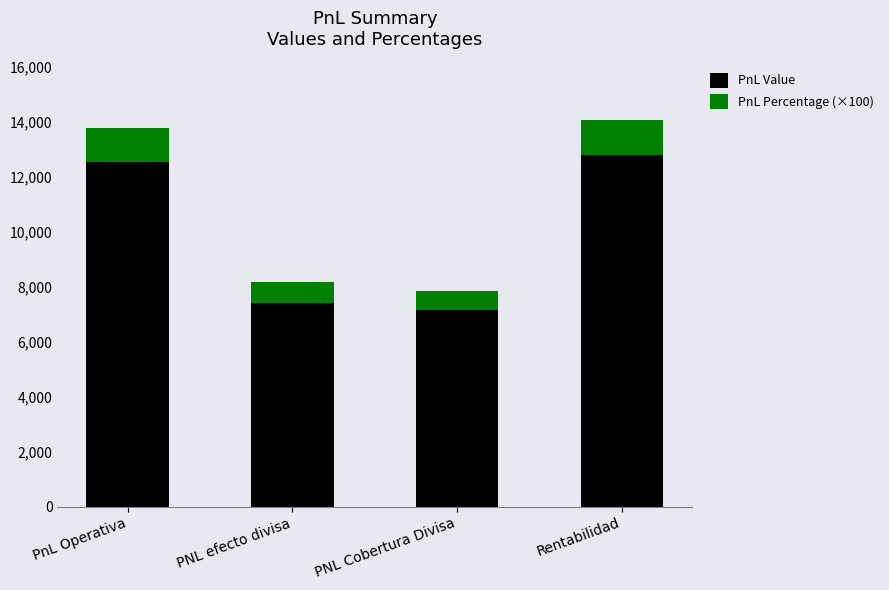

Is it true that PnL Value equals 5924.3 at Rentabilidad?

False